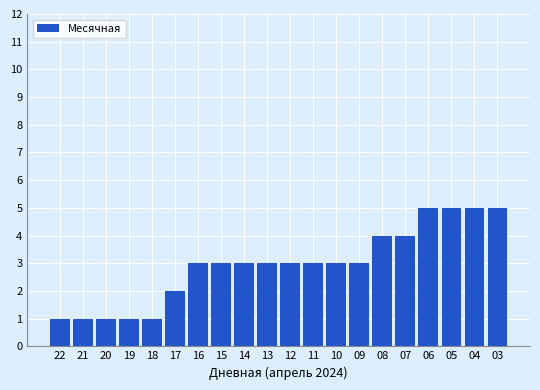

Are the bars horizontal?

No